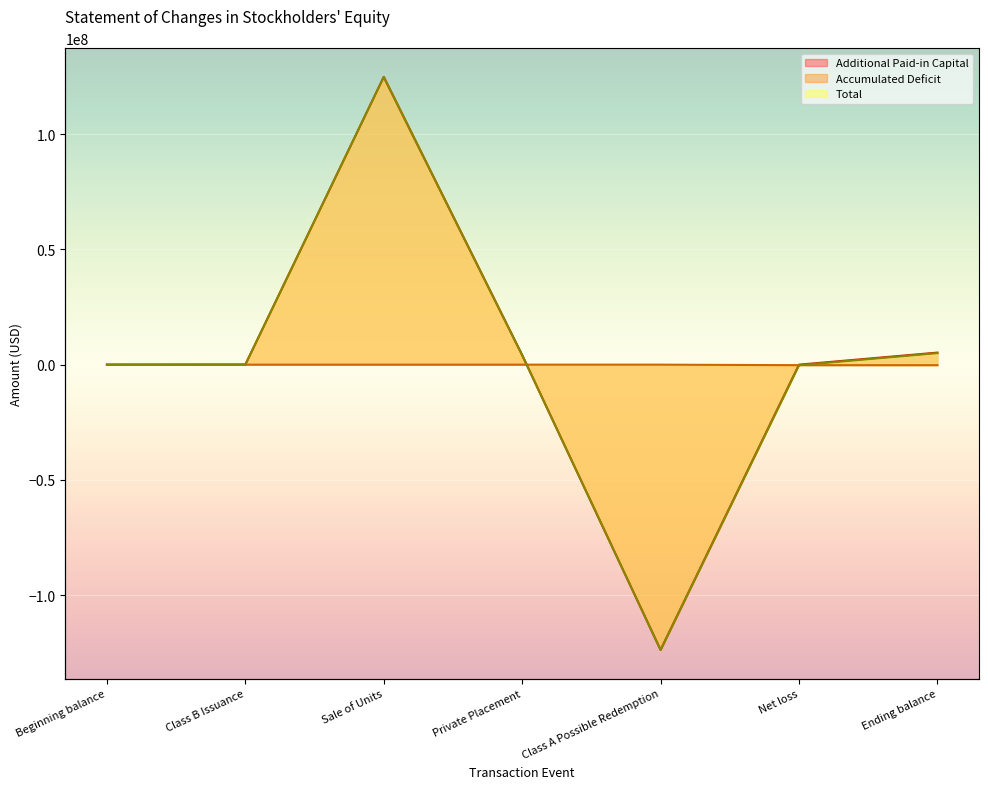

What is the average value of the Total series?

1428572